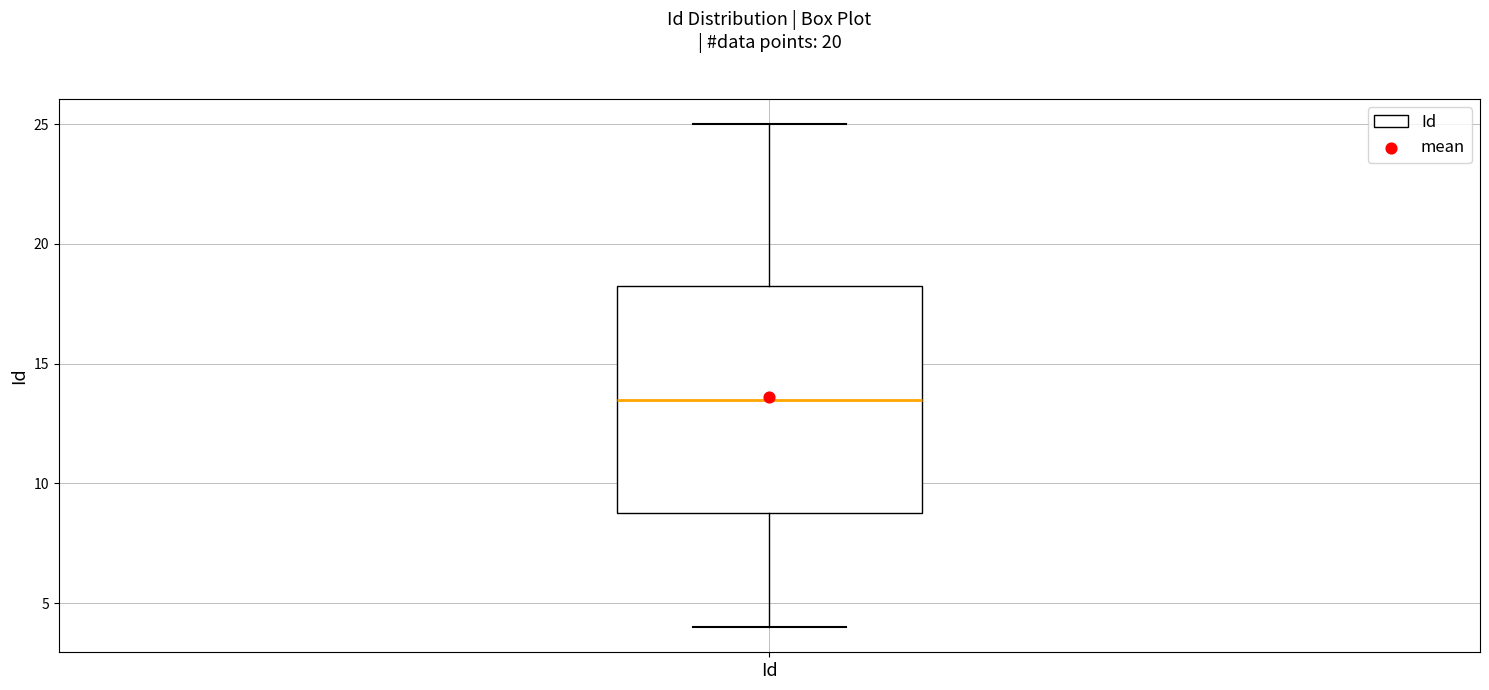

Where is the lower edge of the box for Id on the y-axis? The values are not printed on the chart, so give them approximately, as read against the axis.

9.0